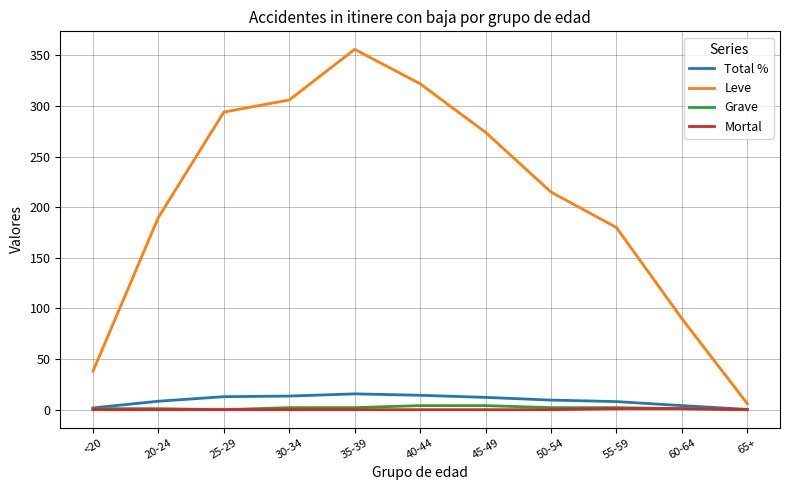

At which category does Leve reach its first local peak?

35-39